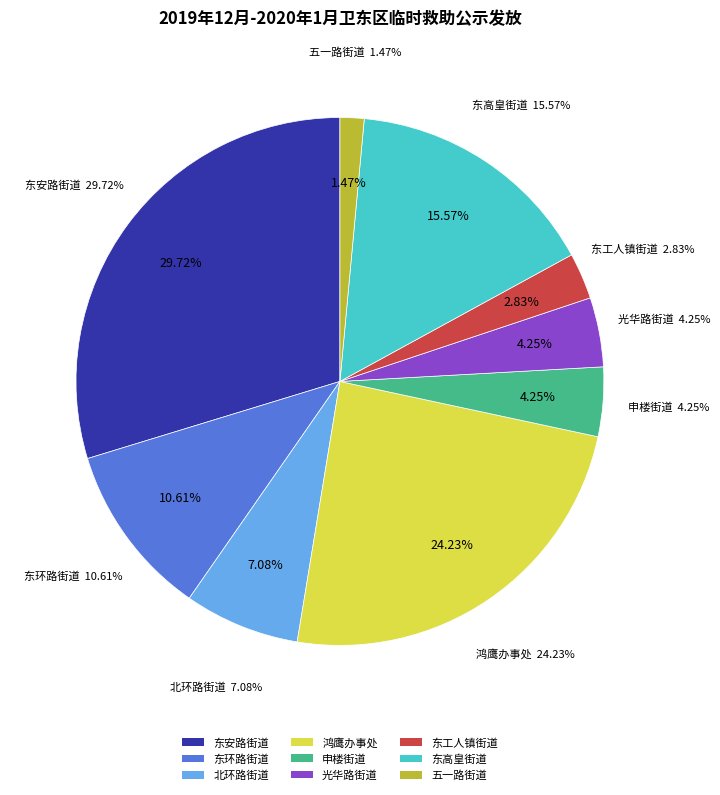

To the nearest percent, what is the difference between the largest and smallest slice percentages?

28%